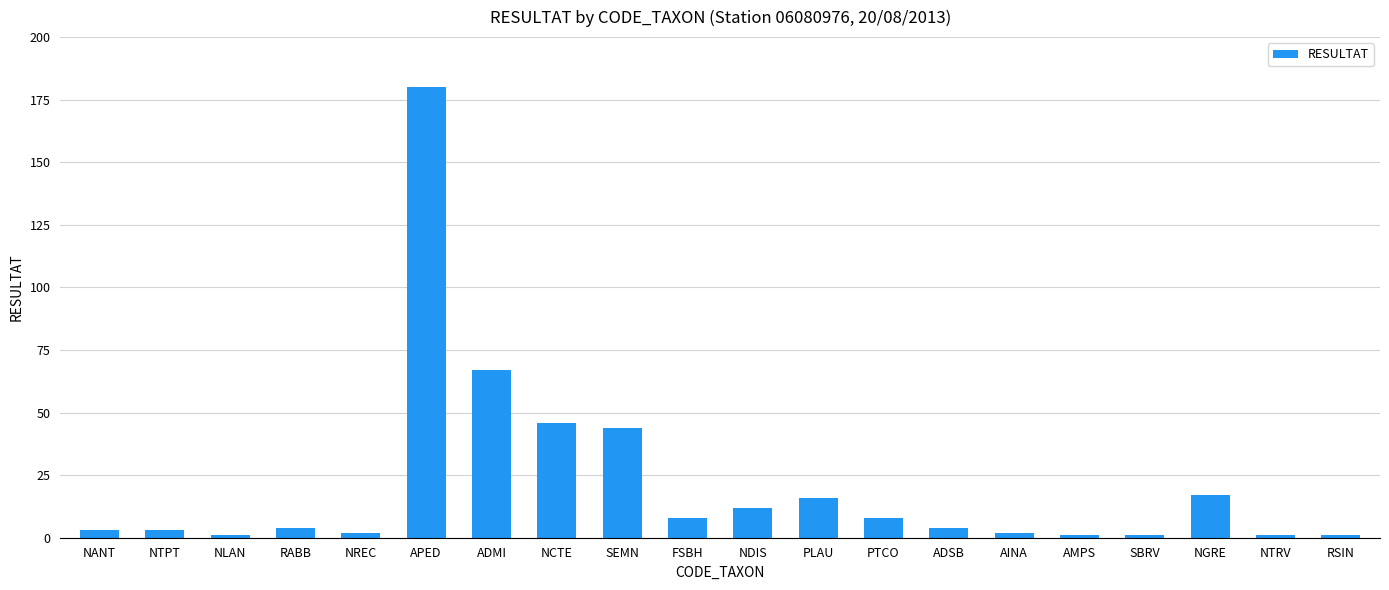

Does the chart contain any negative values?

No